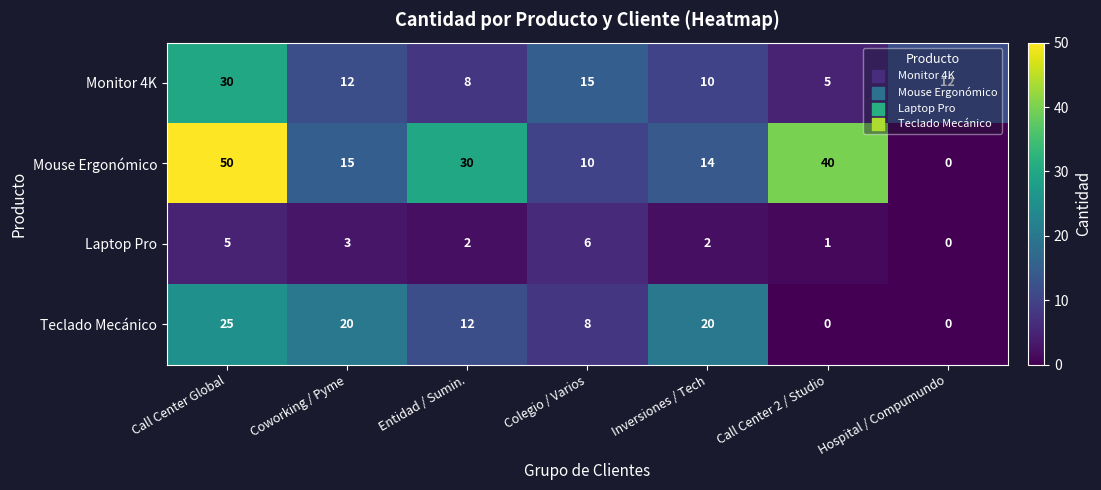

What is the difference between the maximum and minimum values in the Laptop Pro series?

6